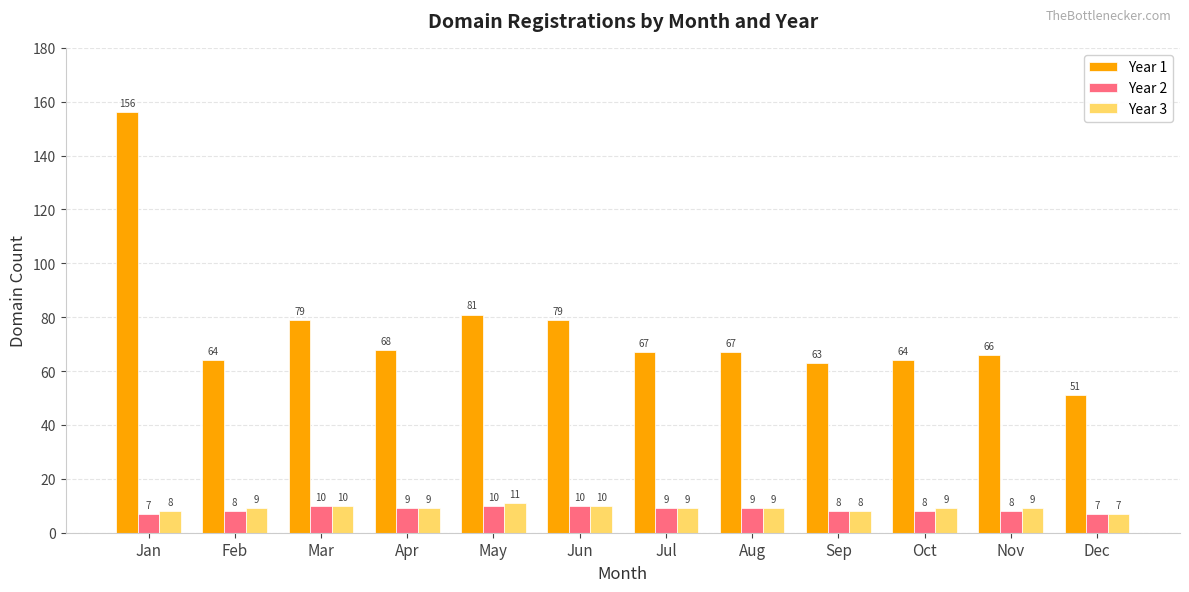

Is it true that Year 2 equals 7 at Dec?

True